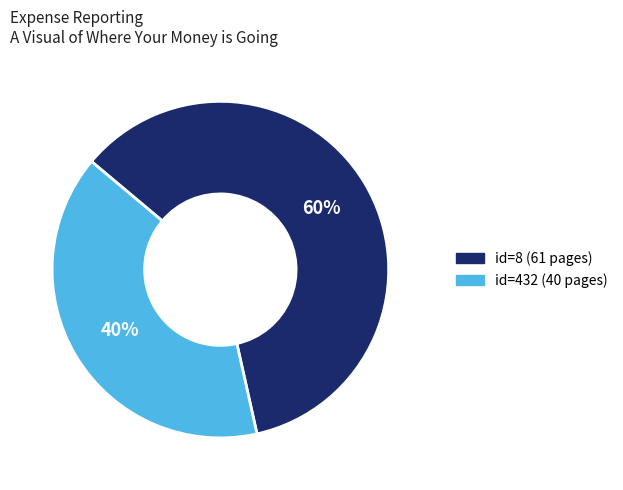

To the nearest percent, what is the average slice percentage?

50%